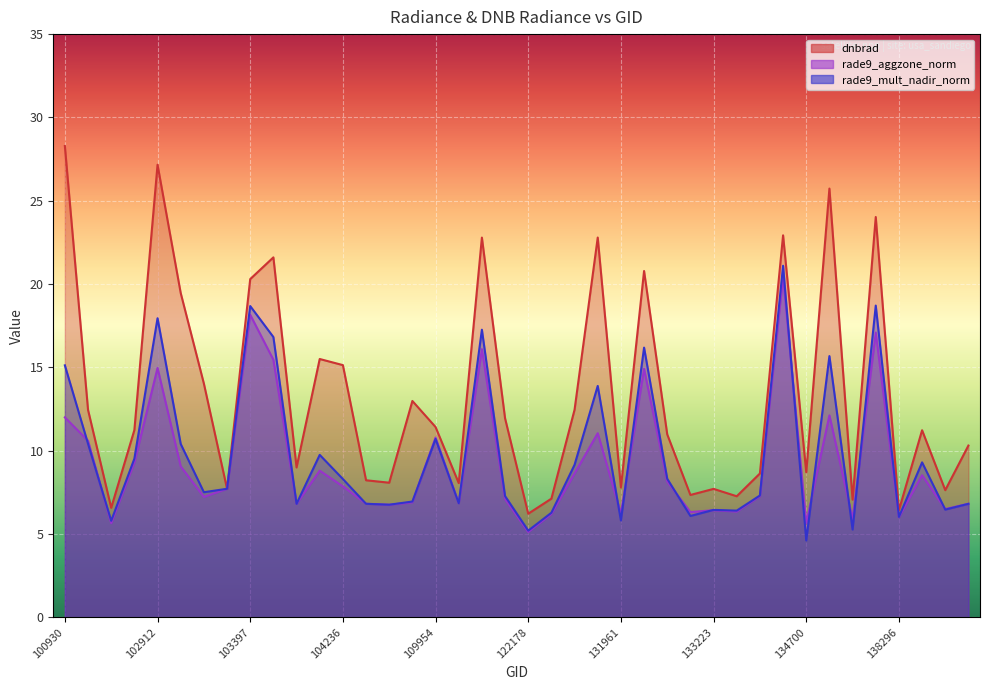

Between 132669 and 133405, which series saw the biggest shift?

dnbrad